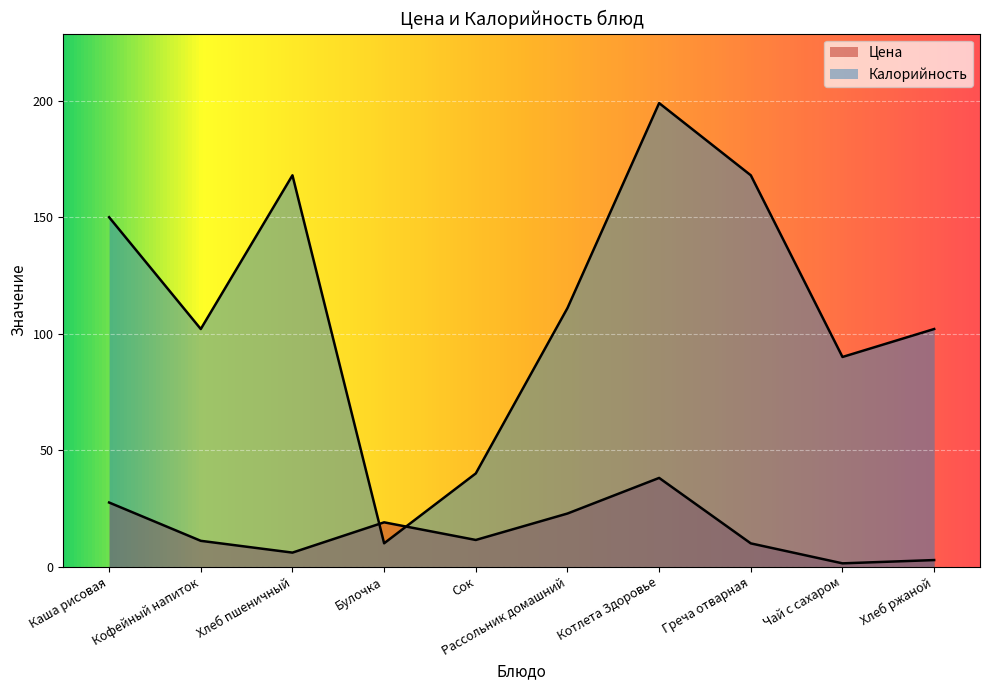

How many data points does each series have?

10